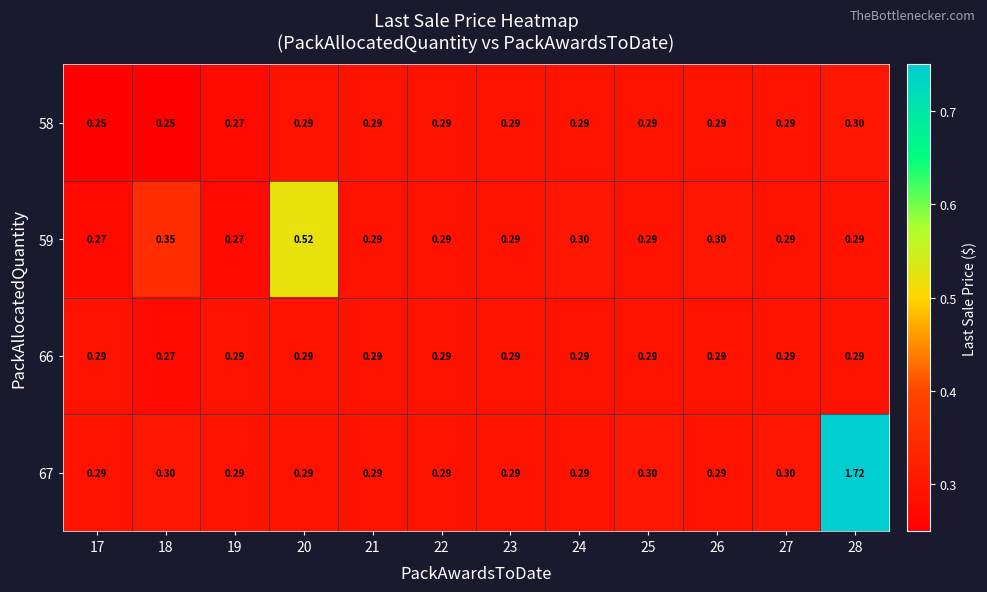

Is the value of 58 at 18 greater than the value of 67 at 24?

No